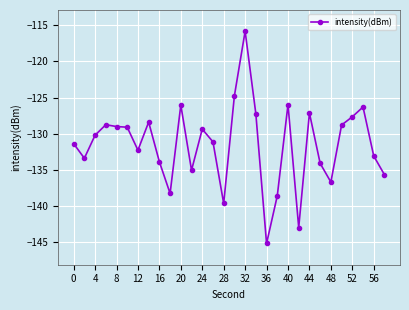

True or false: there are more than 2 points higher than both neighbors.

True